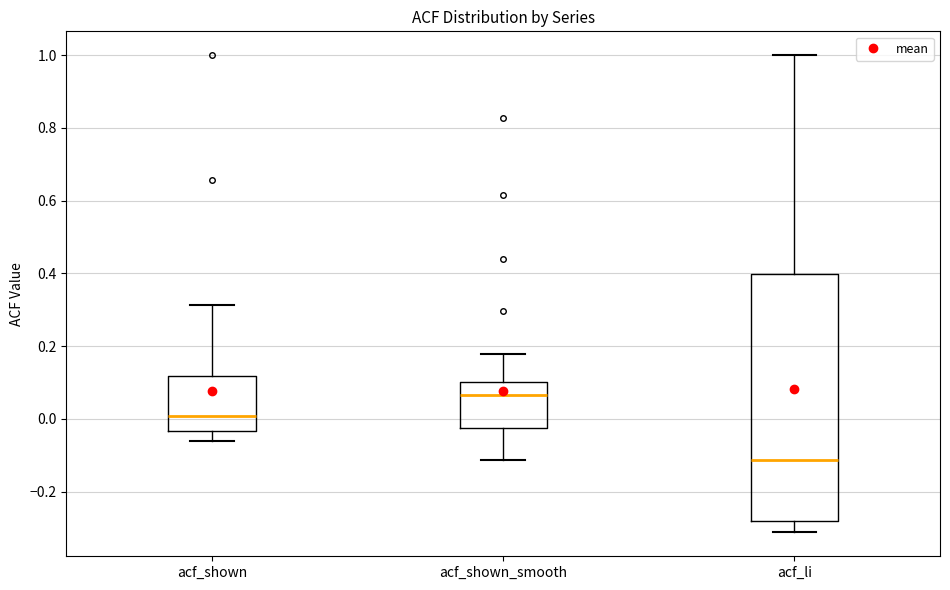

Which box's median line is the highest?

acf_shown_smooth